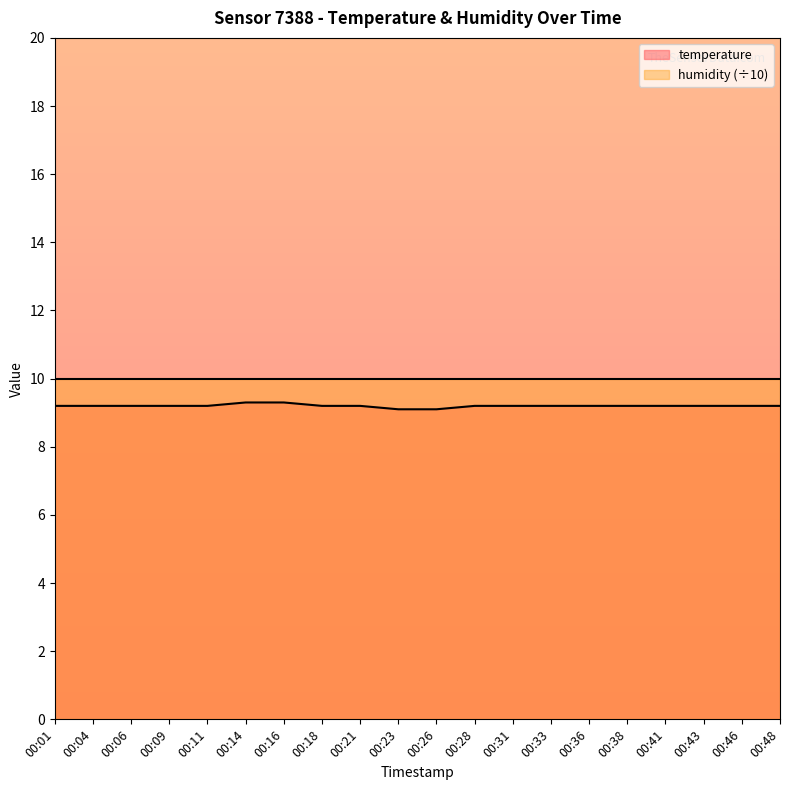

List the labels in order of value, largest first.

00:14, 00:16, 00:01, 00:04, 00:06, 00:09, 00:11, 00:18, 00:21, 00:28, 00:31, 00:33, 00:36, 00:38, 00:41, 00:43, 00:46, 00:48, 00:23, 00:26